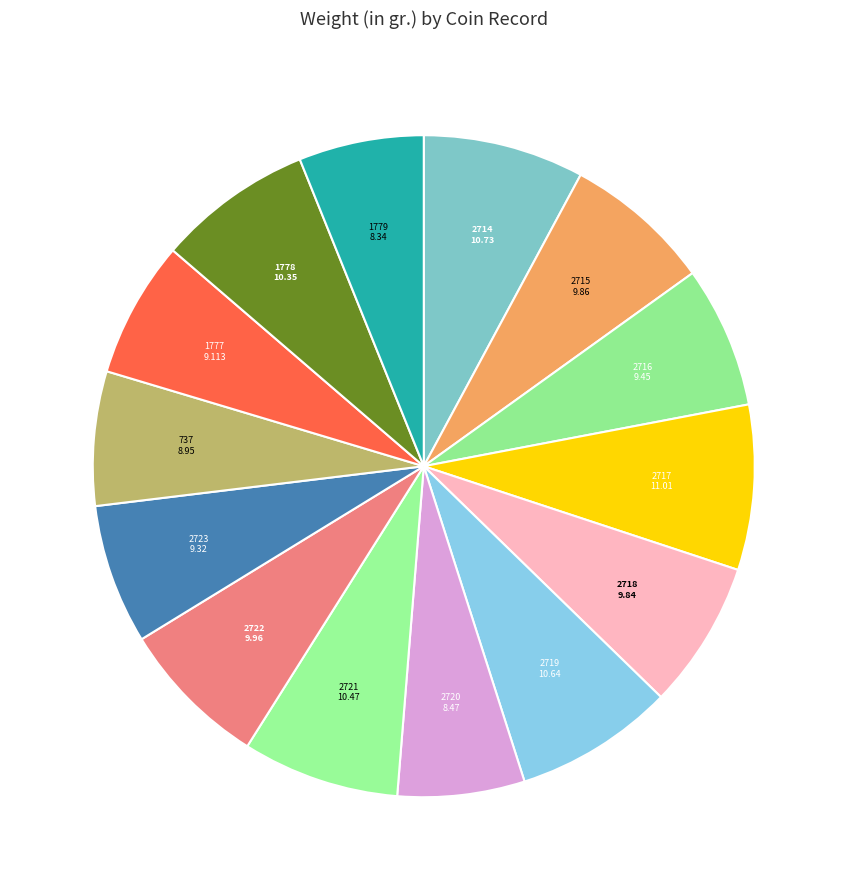

Count the number of slices in the pie.

14